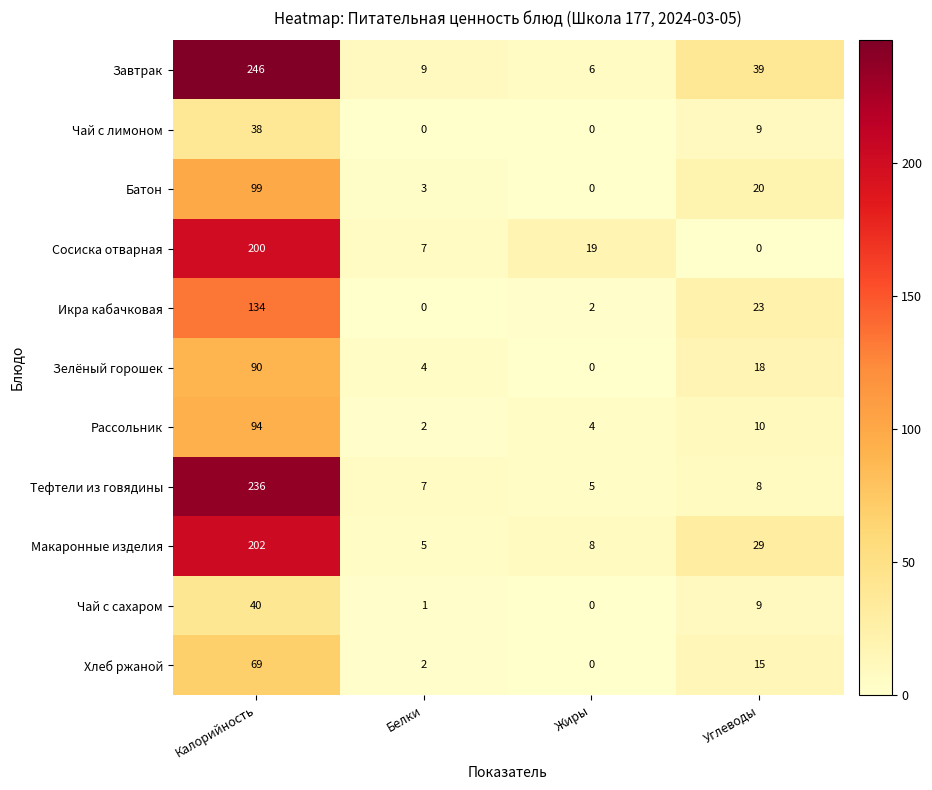

What is the spread (max minus min) of values at Белки?

9